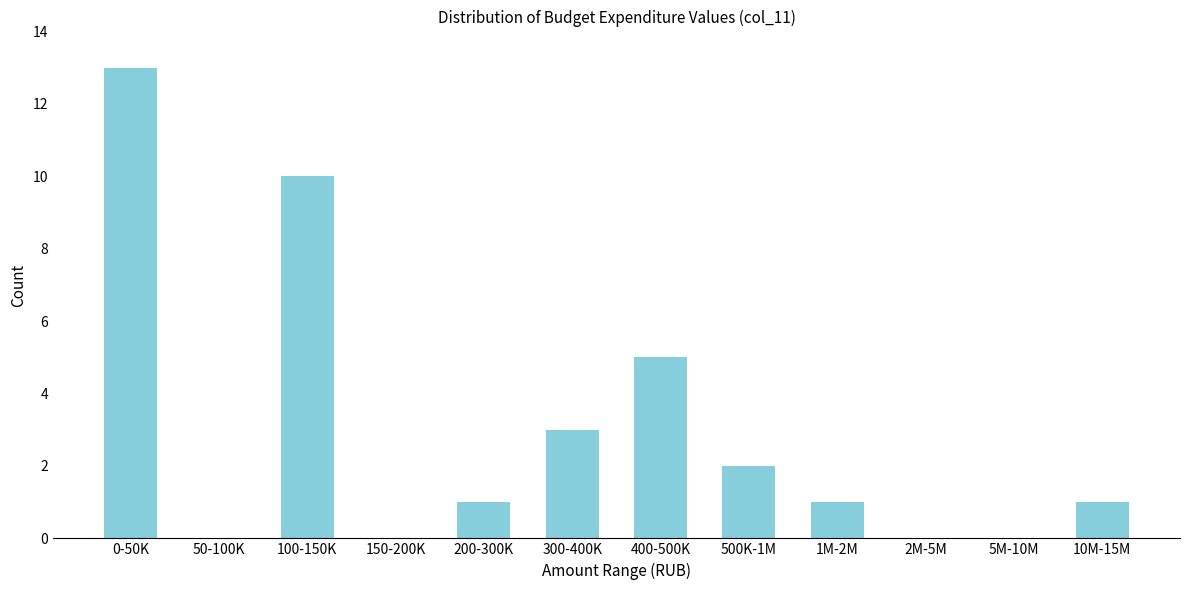

Reading right to left, list all the values displayed in this chart.

10M-15M=1	5M-10M=0	2M-5M=0	1M-2M=1	500K-1M=2	400-500K=5	300-400K=3	200-300K=1	150-200K=0	100-150K=10	50-100K=0	0-50K=13